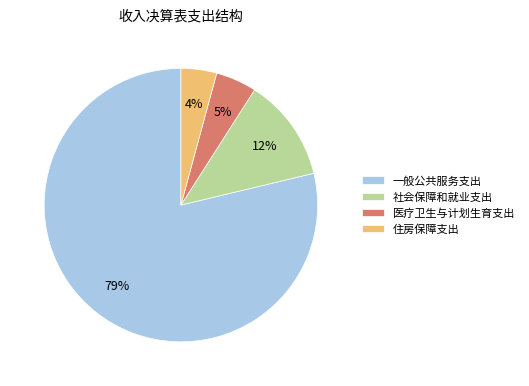

Which has a higher value, 医疗卫生与计划生育支出 or 社会保障和就业支出?

社会保障和就业支出